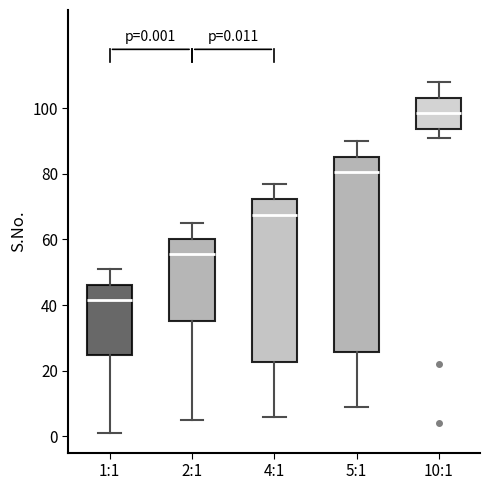

Which box is the tallest, from its lower edge to its upper edge?

5:1